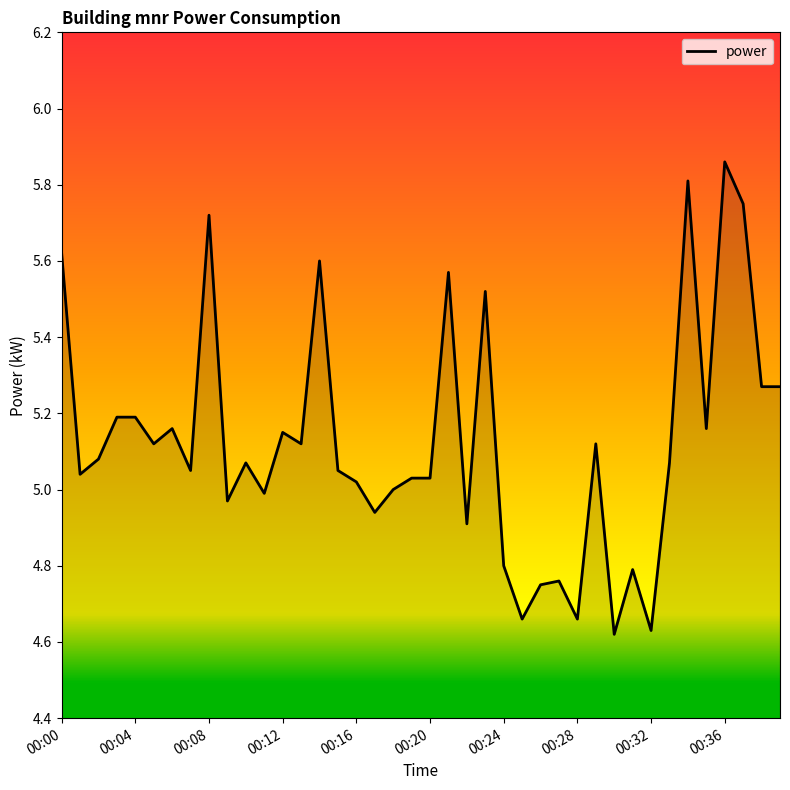

What is the difference between the maximum and minimum values?

1.2